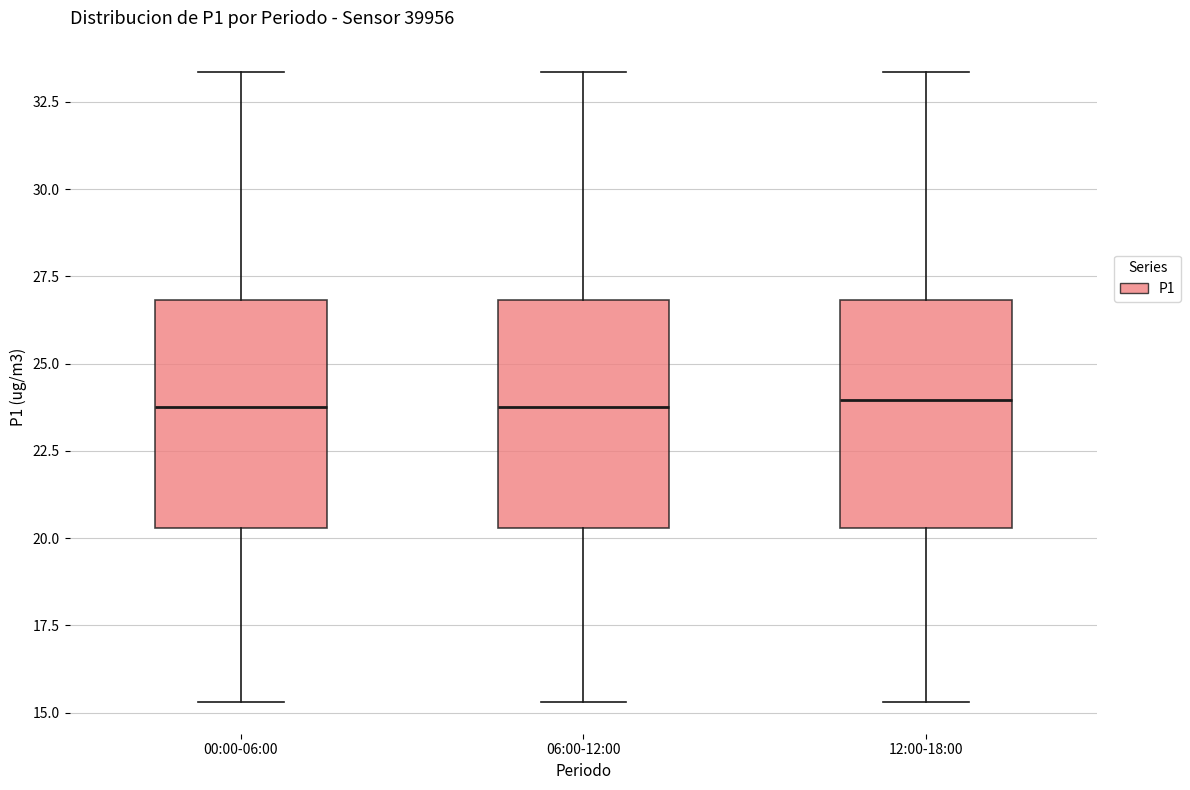

Reading left to right, read every box against the y-axis: the position of its median line, the range the box covers, and the ends of its whiskers. The values are not printed on the chart, so give them approximately, as read against the axis.

00:00-06:00: median 24.0, box 20.5 to 27.0, whiskers 15.5 to 33.5
06:00-12:00: median 24.0, box 20.5 to 27.0, whiskers 15.5 to 33.5
12:00-18:00: median 24.0, box 20.5 to 27.0, whiskers 15.5 to 33.5